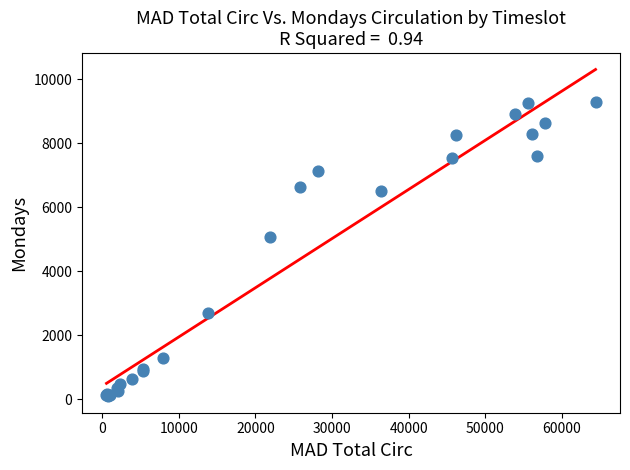

What Y value in the scatter plot is closest to 4690?

5077